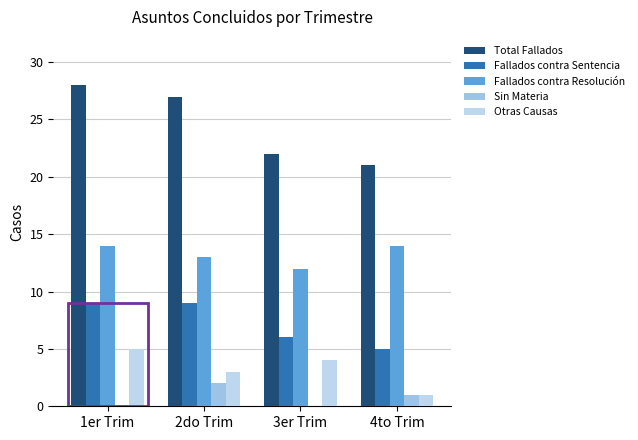

Reading left to right, list all the values displayed in this chart.

Total Fallados: 1er Trim=28	2do Trim=27	3er Trim=22	4to Trim=21
Fallados contra Sentencia: 1er Trim=9	2do Trim=9	3er Trim=6	4to Trim=5
Fallados contra Resolución: 1er Trim=14	2do Trim=13	3er Trim=12	4to Trim=14
Sin Materia: 1er Trim=0	2do Trim=2	3er Trim=0	4to Trim=1
Otras Causas: 1er Trim=5	2do Trim=3	3er Trim=4	4to Trim=1